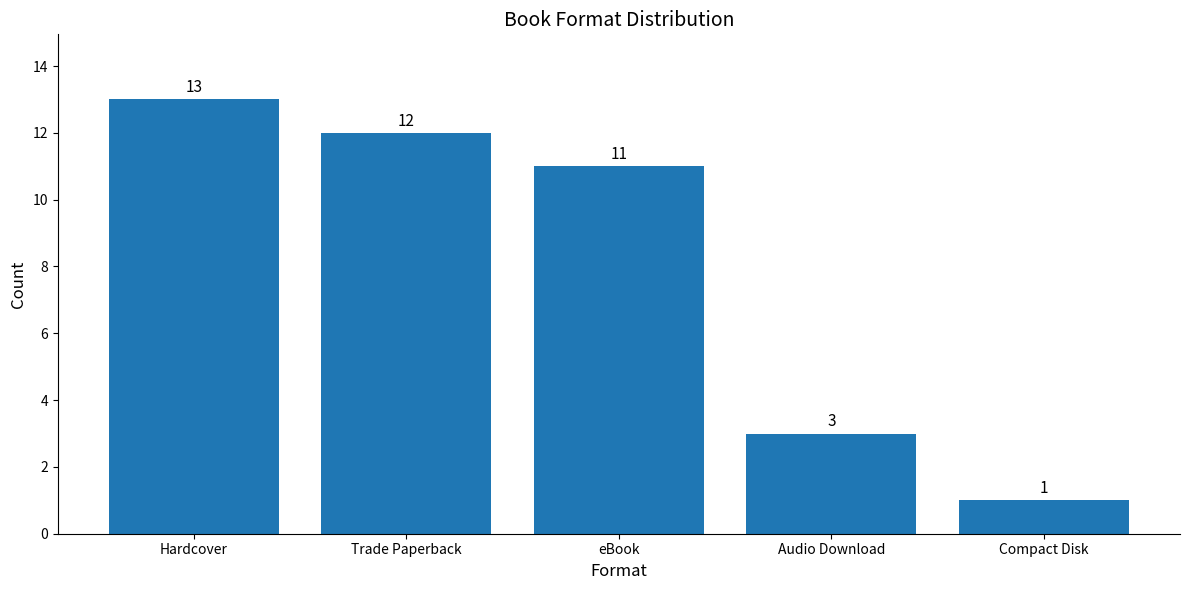

List the labels in order of value, largest first.

Hardcover, Trade Paperback, eBook, Audio Download, Compact Disk